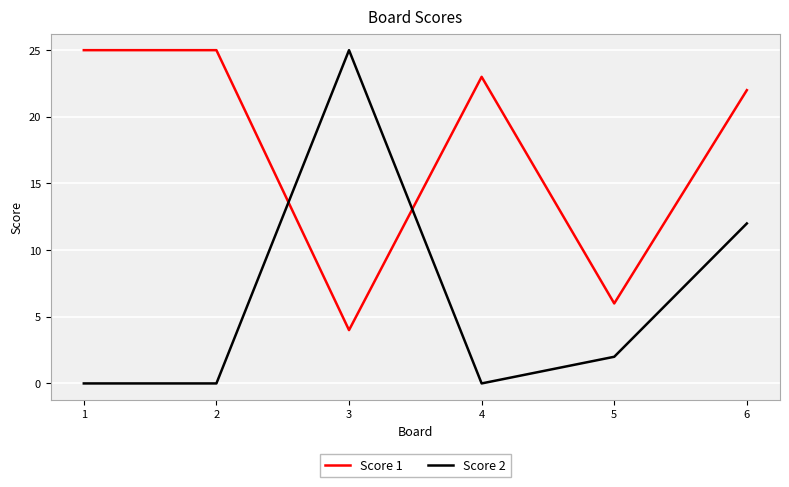

The Score 2 series shows 2 at 5. True or false?

True